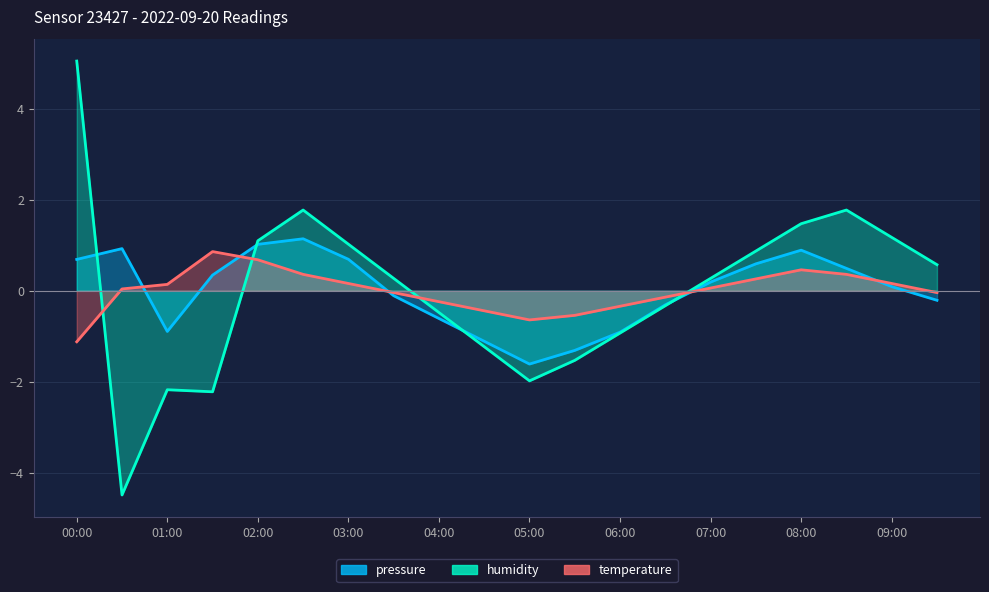

What is the minimum value shown in the chart?

-4.5